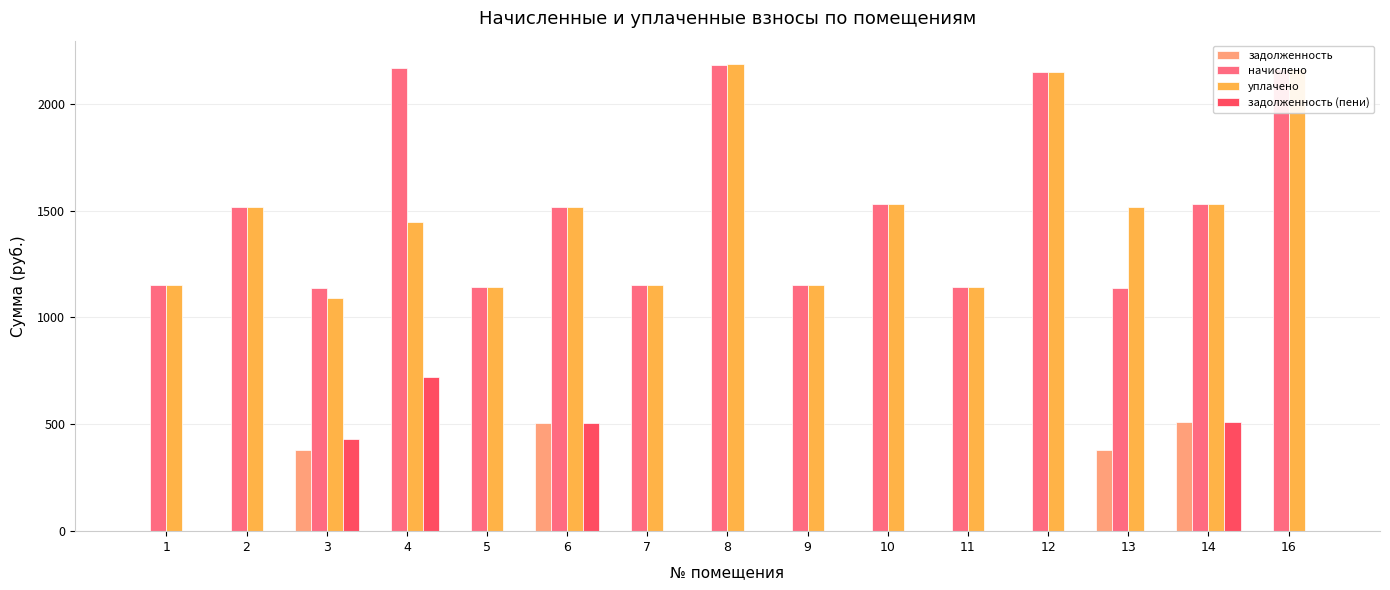

What is the total value across all series at 6?

4050.8